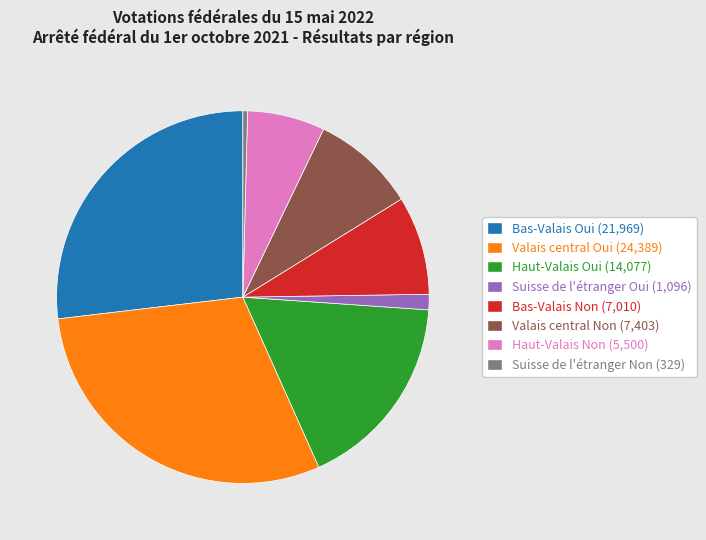

Combined, do Bas-Valais Non (7,010) and Suisse de l'étranger Oui (1,096) account for over 50%?

No